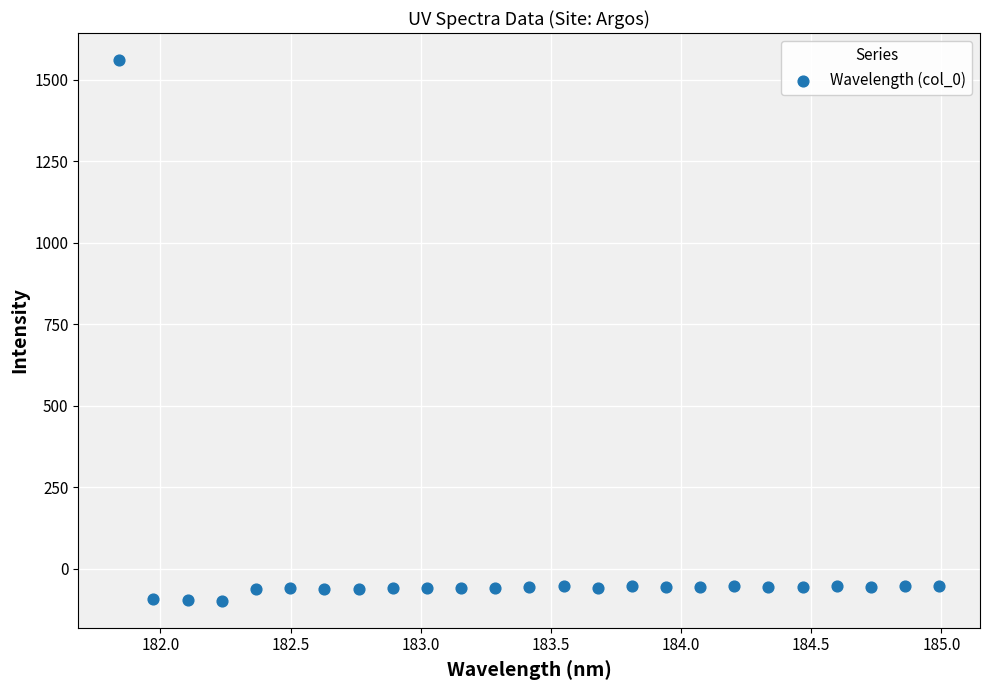

What is the range of X values (max minus min)?

3.1